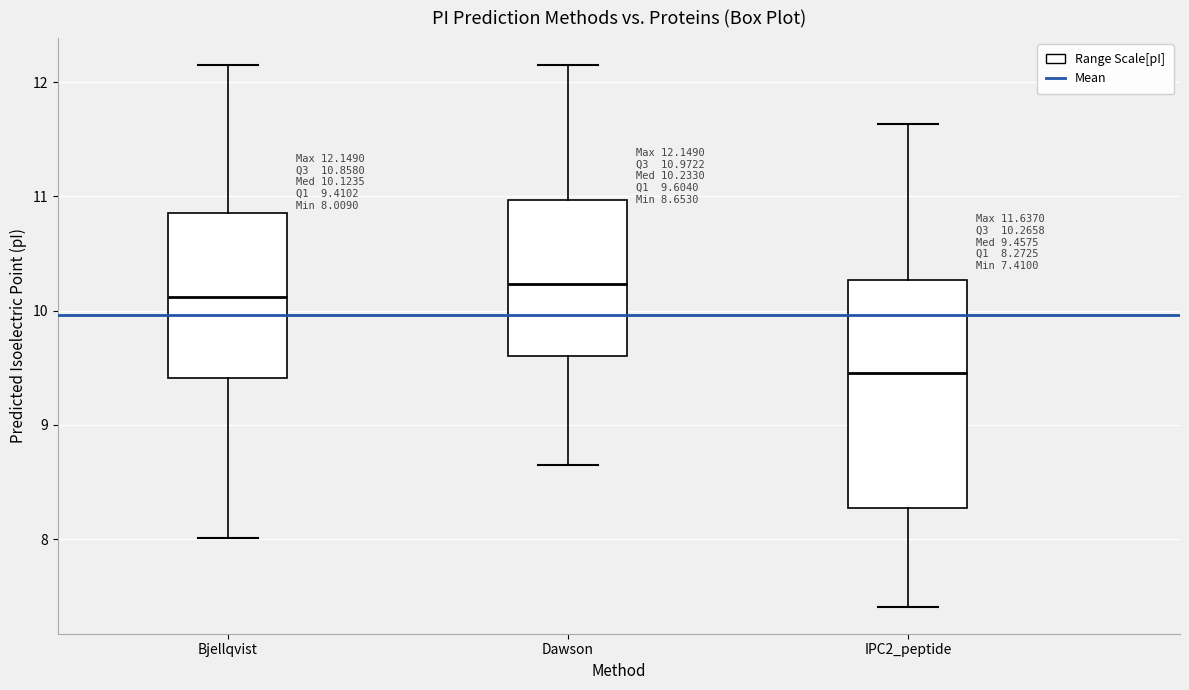

Which box's median line is the lowest?

IPC2_peptide